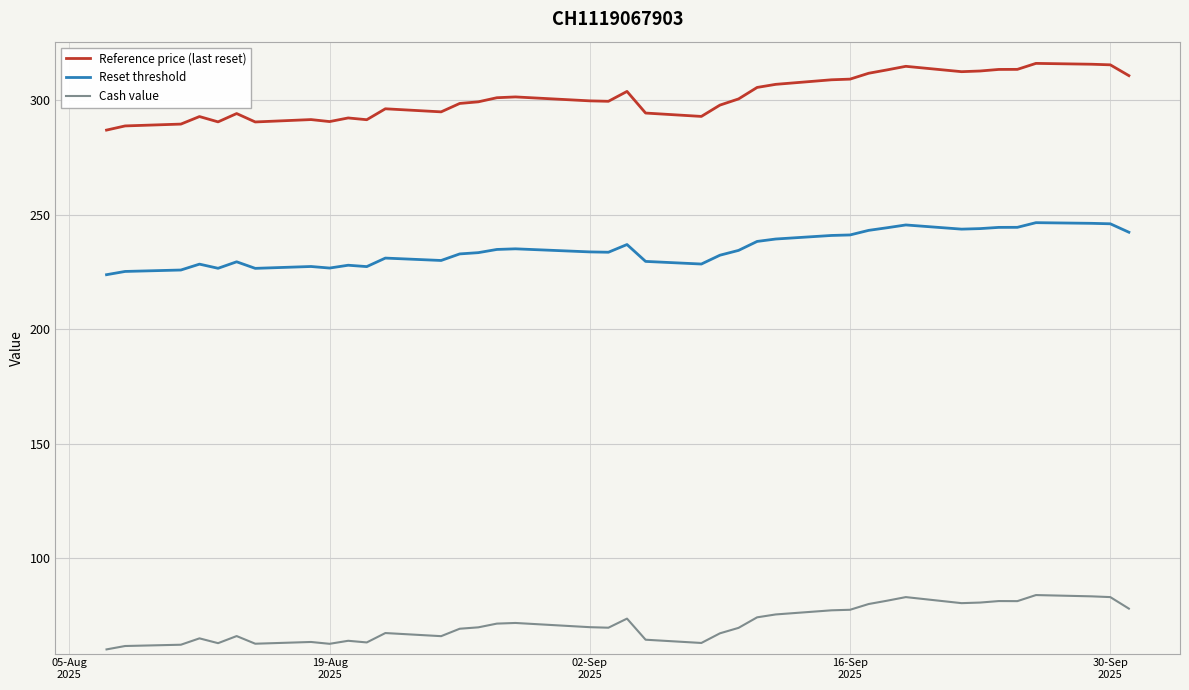

What are all the series names shown in the legend?

Reference price (last reset), Reset threshold, Cash value